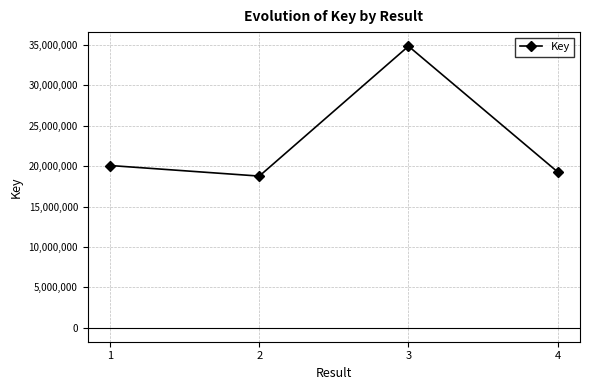

What is the smallest value displayed?

18770319